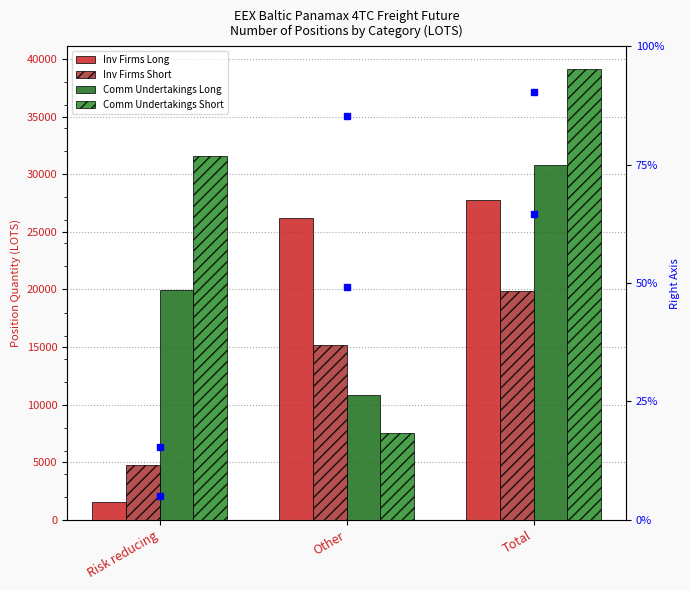

What is the label of the 2nd bar from the left?

Other